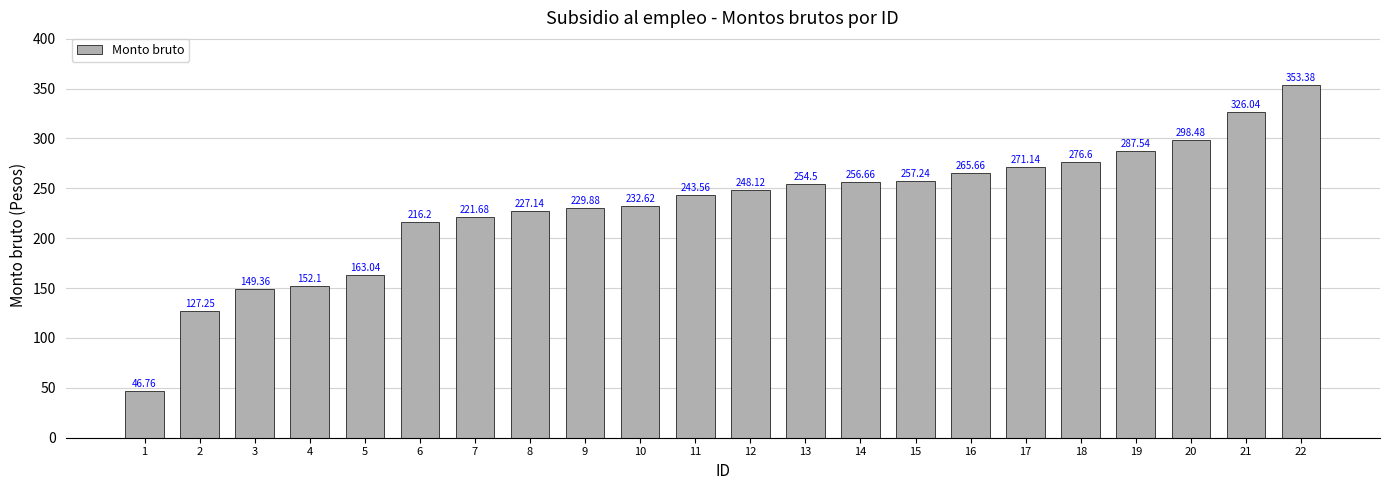

What value does the data have at 8?

227.1